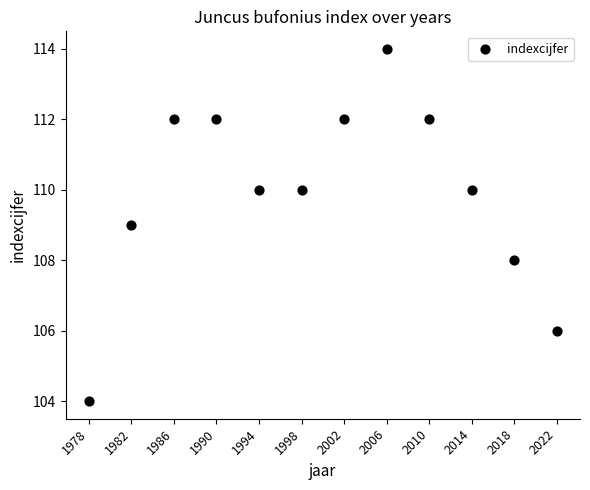

What is the range of X values (max minus min)?

44